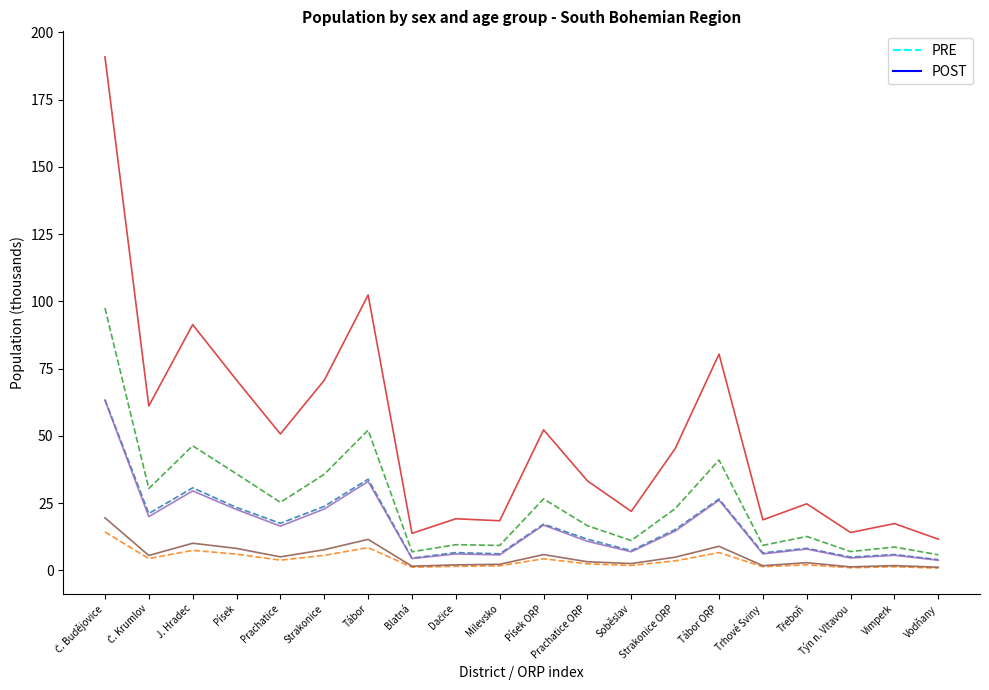

What is the total value across all series at Písek?

167.0